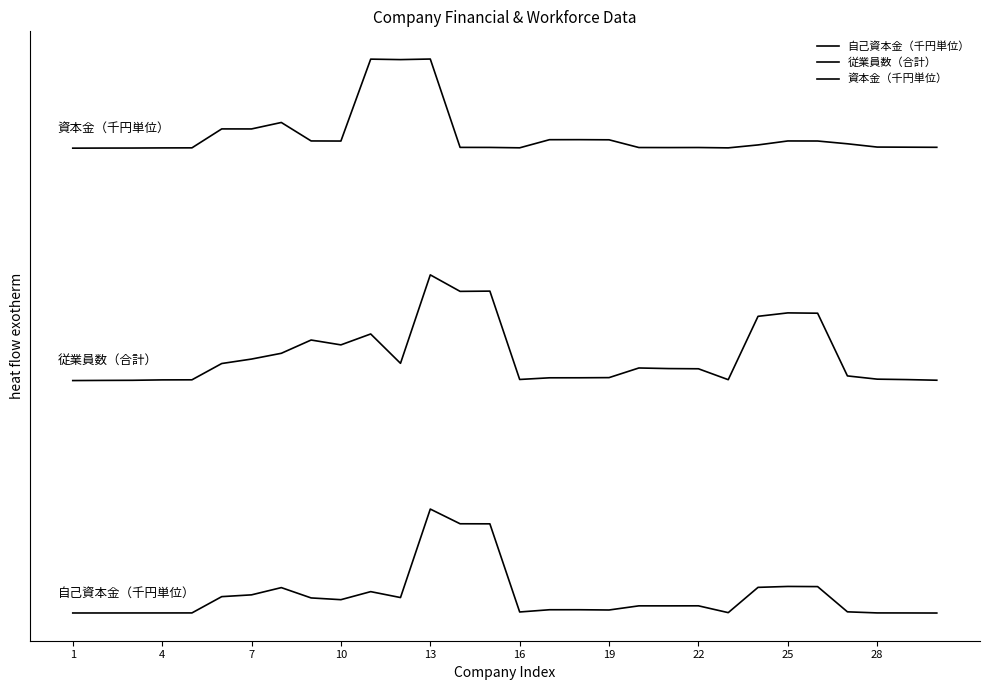

Is this an area chart (filled region under the line)?

No